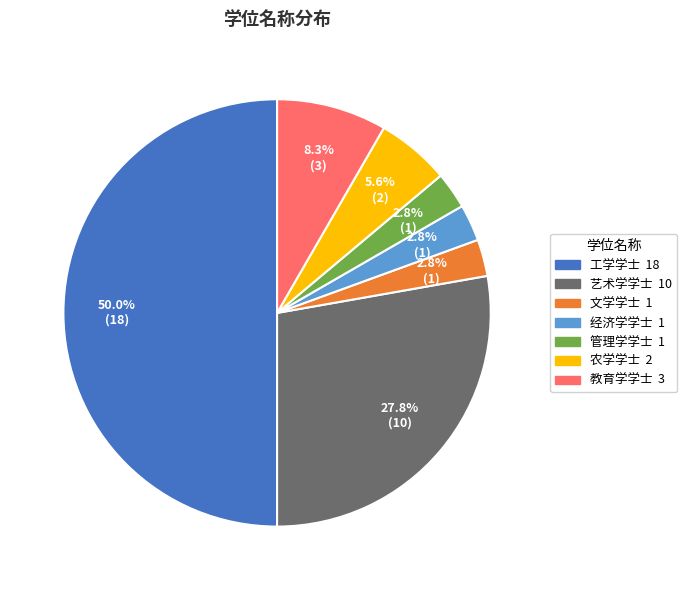

Which category has the biggest portion of the pie?

工学学士